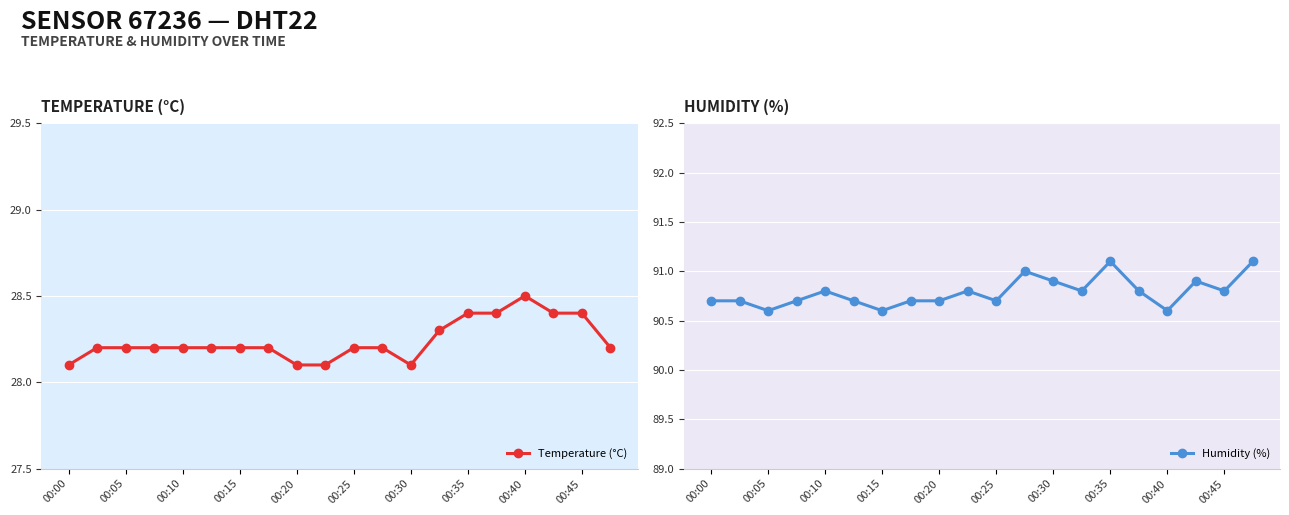

Is it true that Temperature (°C) equals 28.4 at 00:45?

True